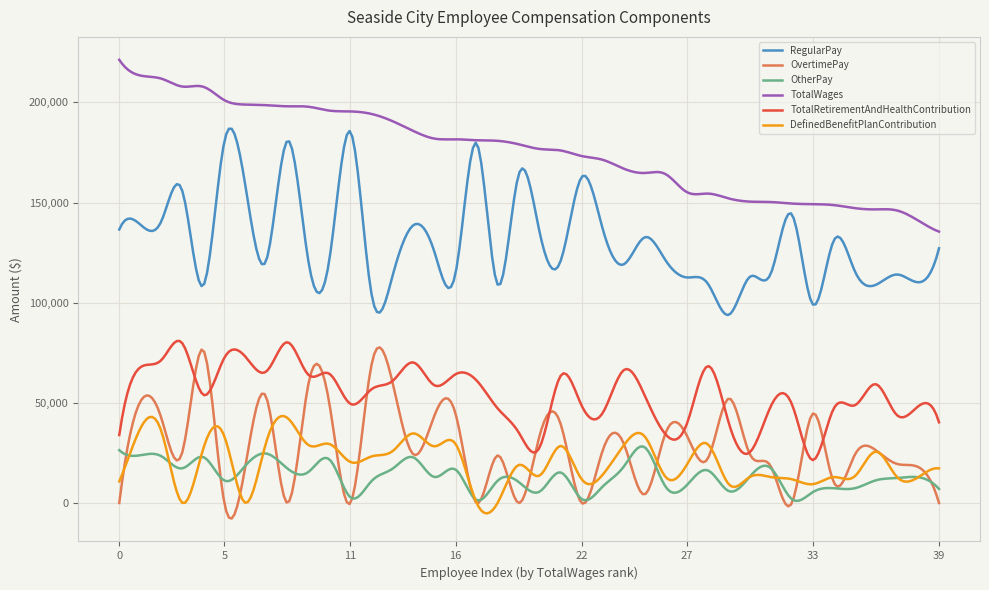

True or false: OtherPay and RegularPay intersect in this chart.

False